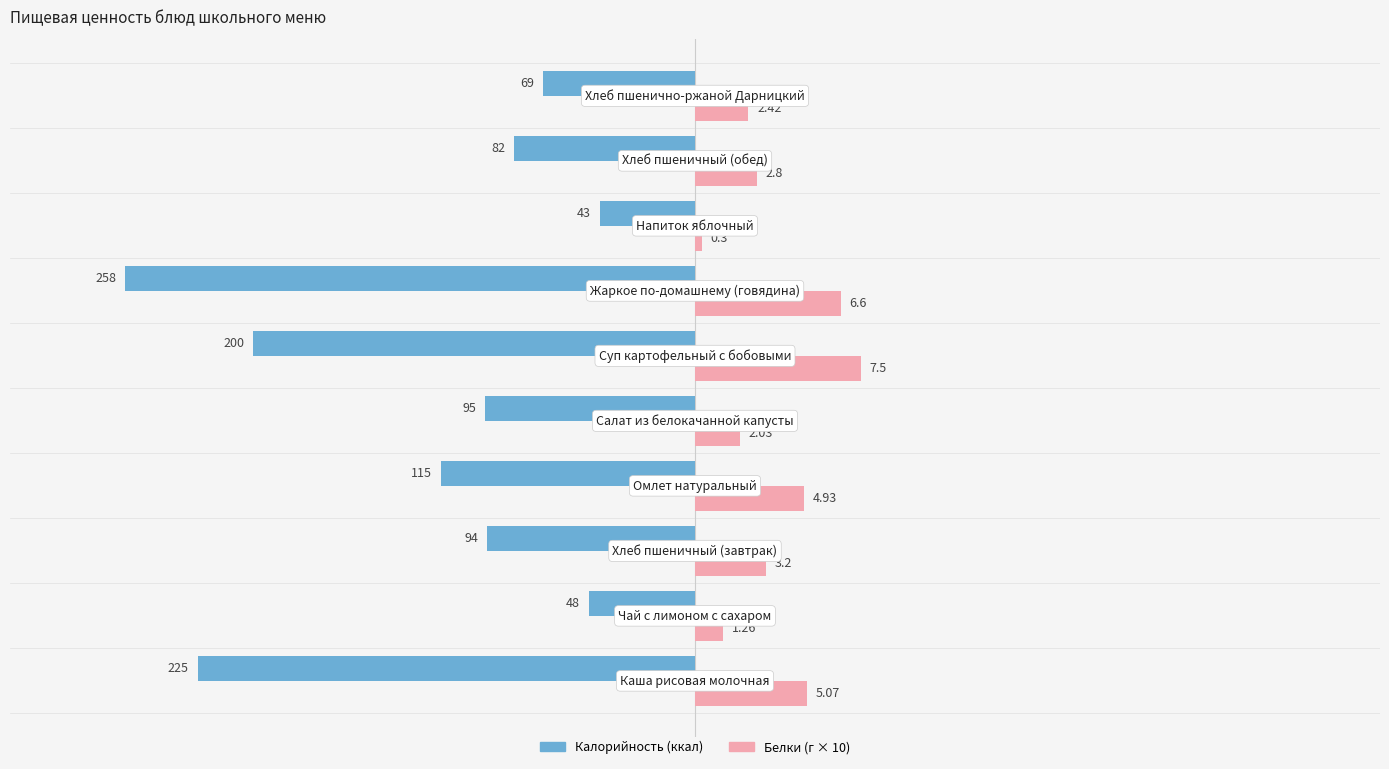

What is the difference between the second highest and second lowest values in the Белки (×10) series?

53.4